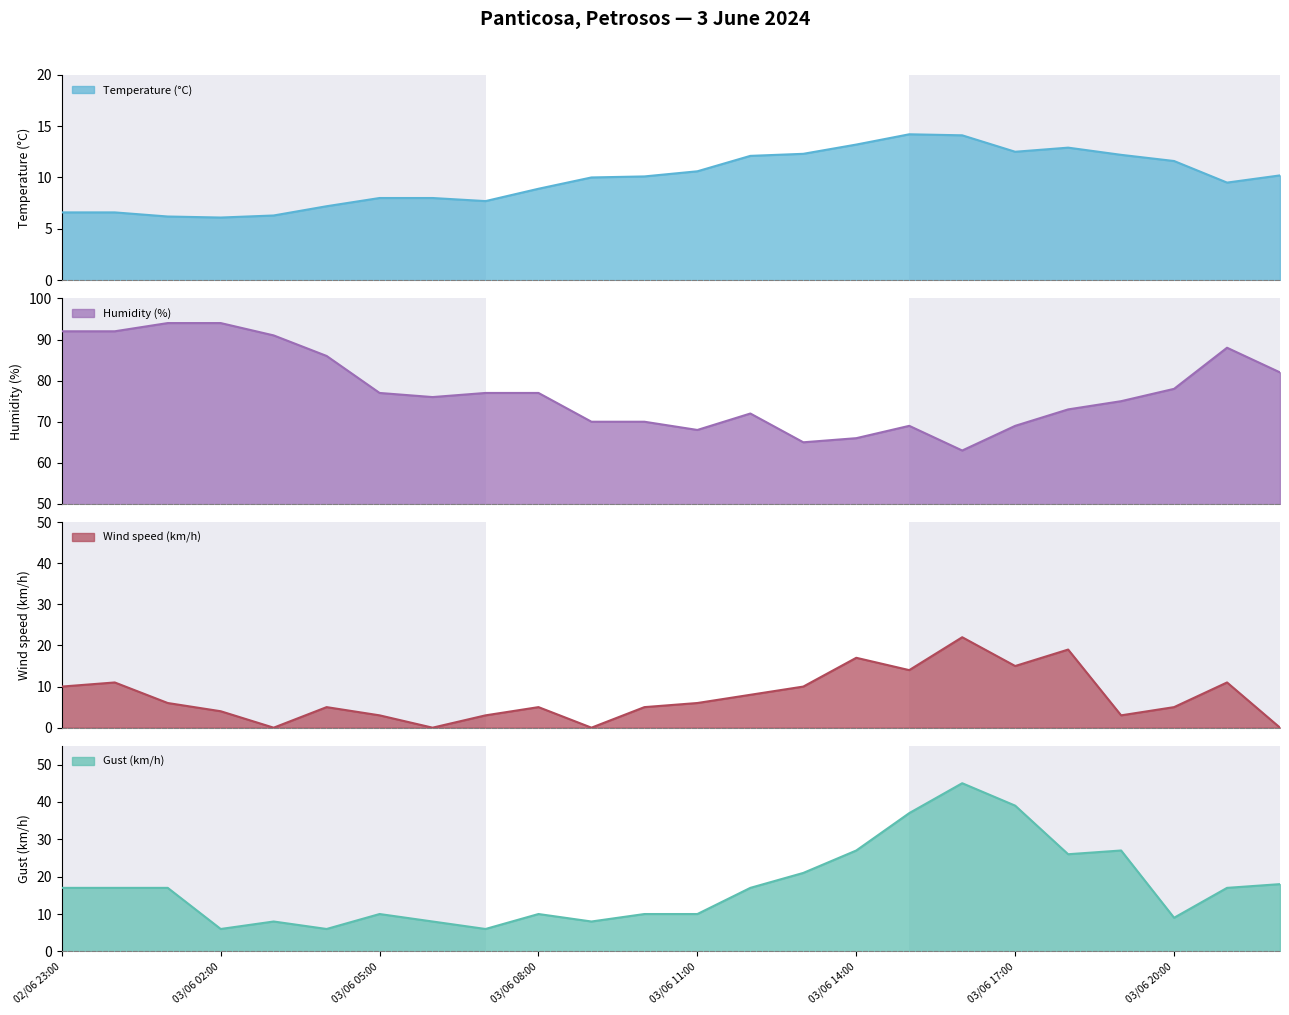

At which label does Temperature (C) first exceed 10?

03/06 10:00